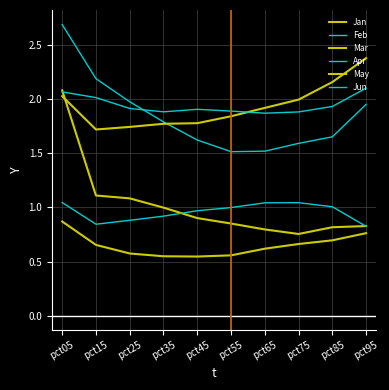

In Apr, how many points are lower than both neighbors (excluding endpoints)?

1